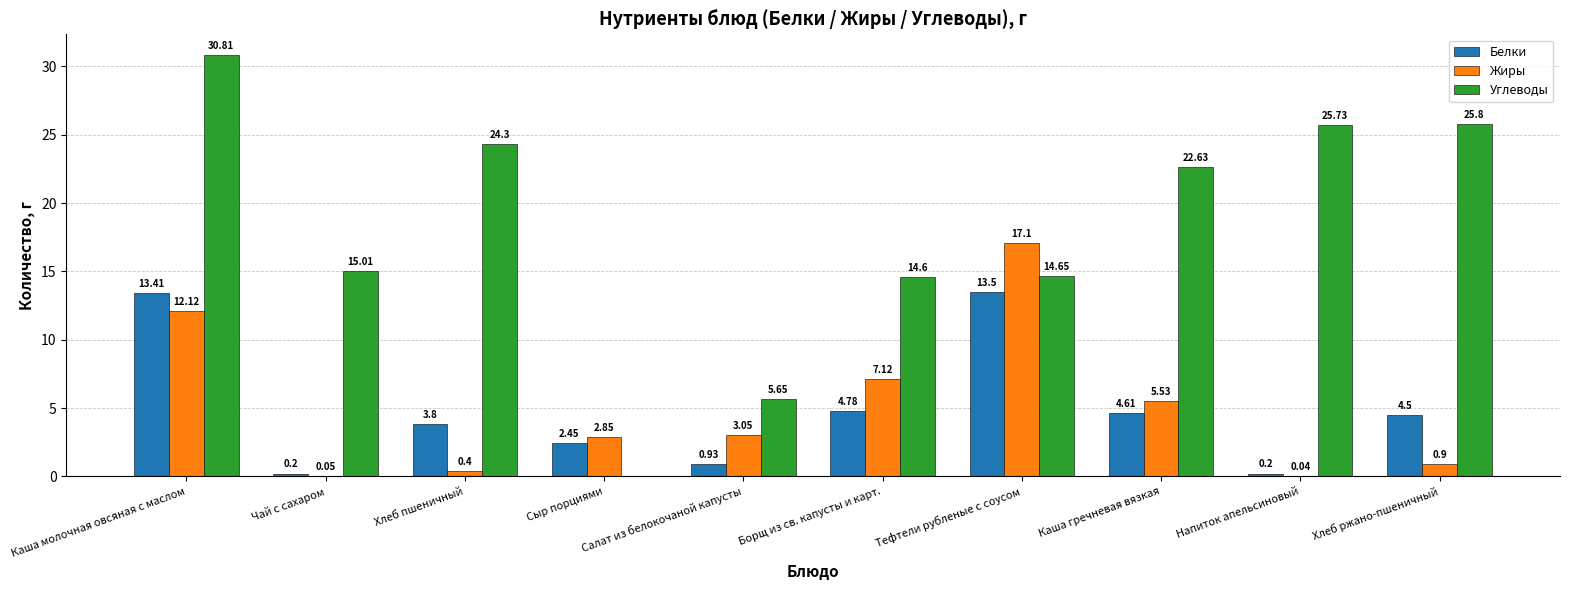

Is it true that Белки equals 21.7 at Тефтели рубленые с соусом?

False